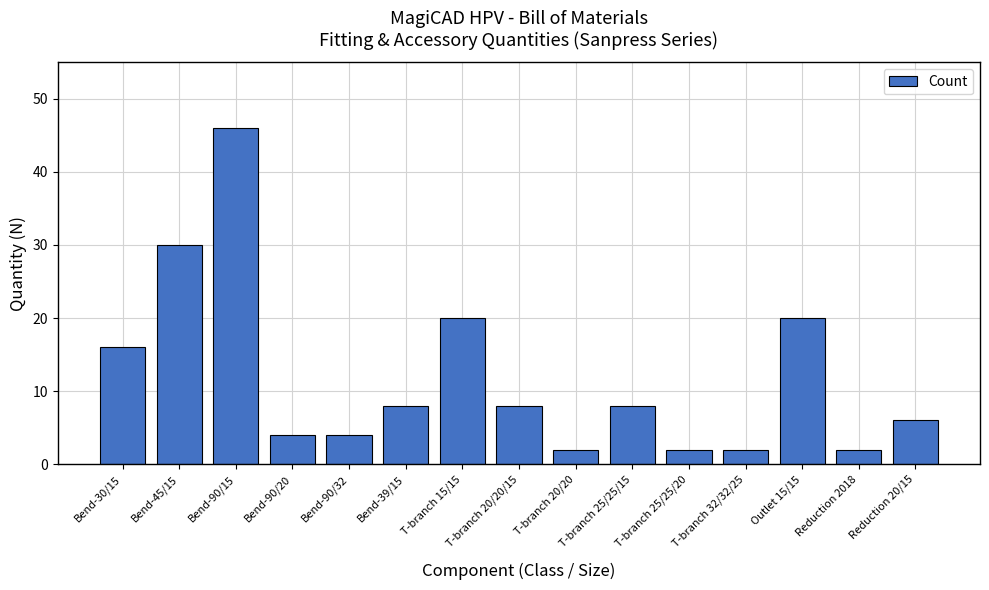

What is the sum of the values at Bend-45/15 and Bend-90/20?

34